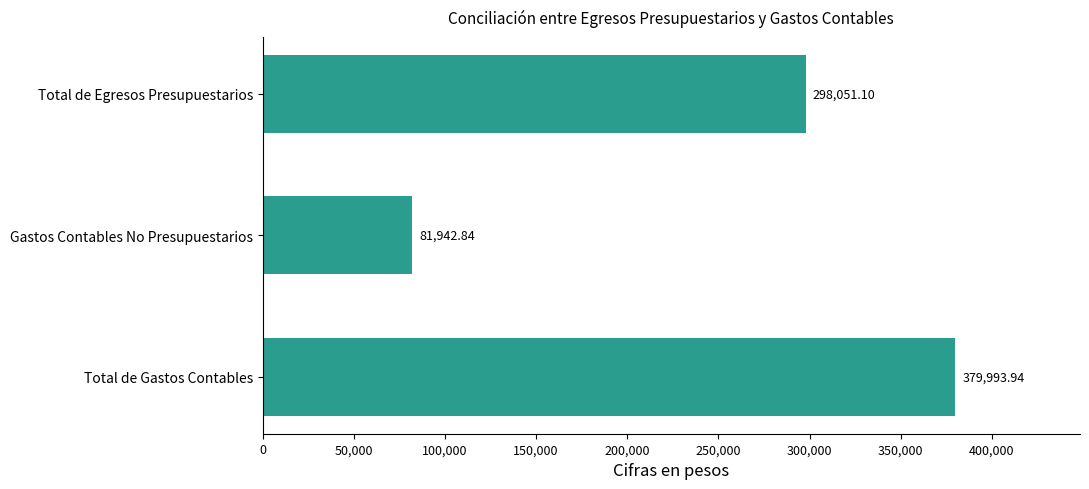

What value does the data have at Total de Egresos Presupuestarios?

298051.1